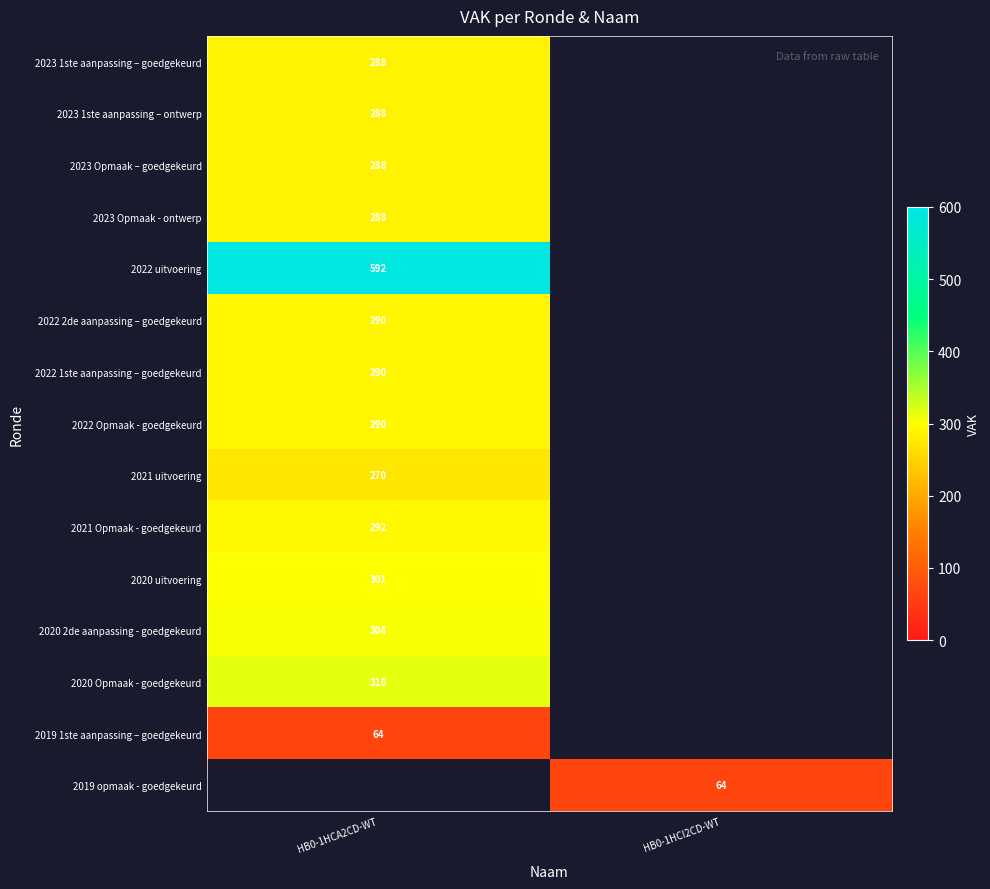

What is the smallest value displayed?

64.0